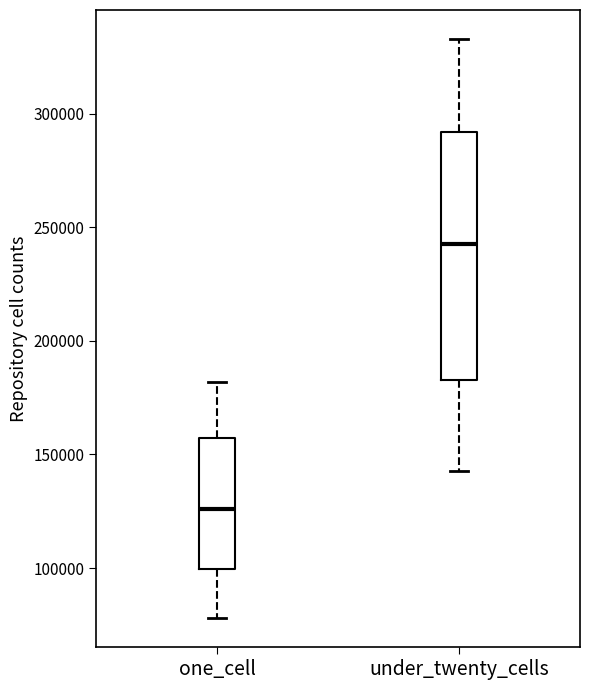

Where is the upper edge of the box for one_cell on the y-axis? The values are not printed on the chart, so give them approximately, as read against the axis.

155000